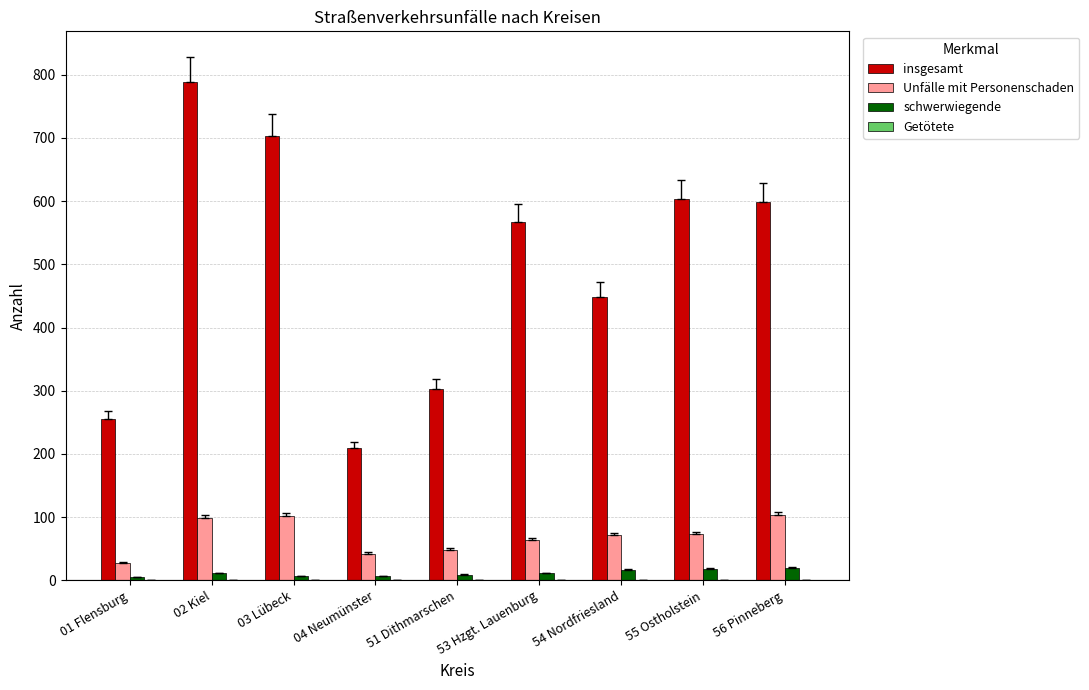

Which series changed the most between 04 Neumünster and 56 Pinneberg?

insgesamt